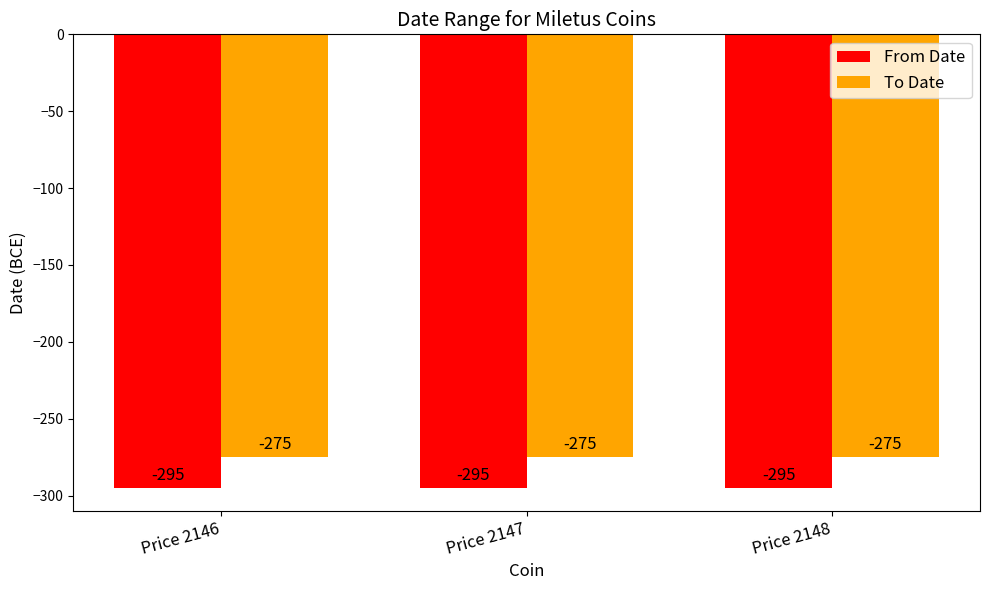

What is the lowest value of the To Date series?

-275